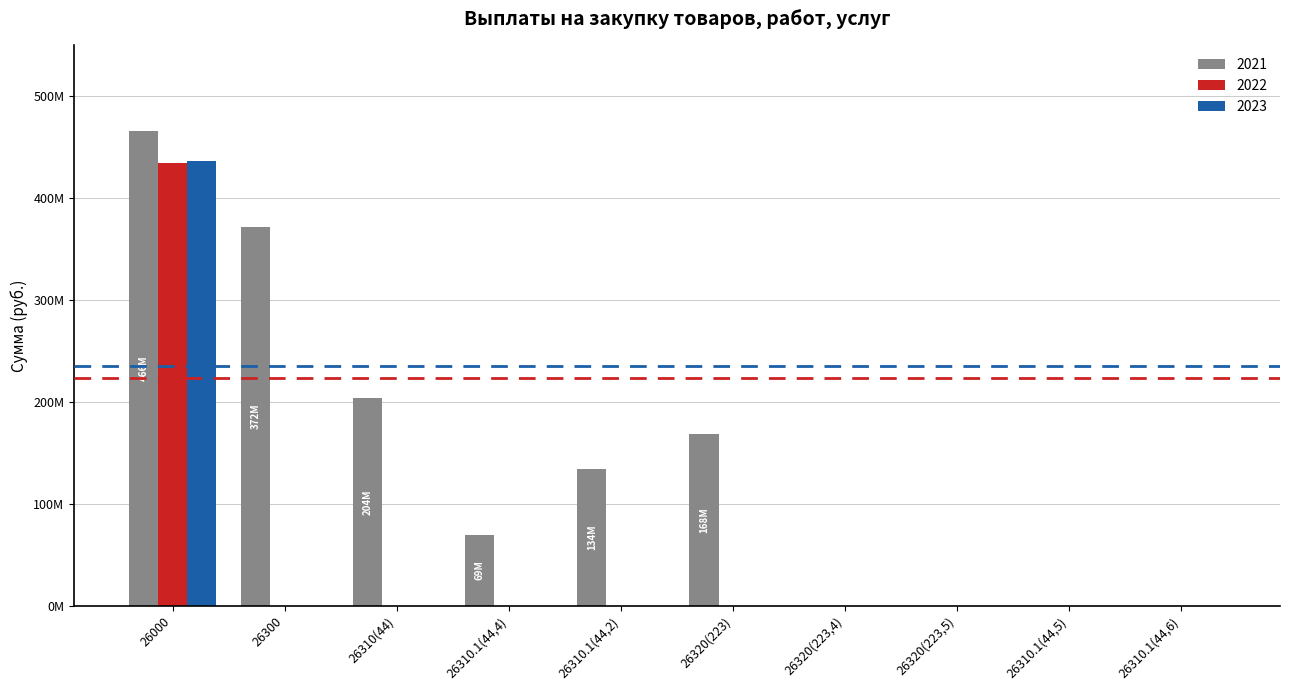

What is the difference between the 2021 values at 26320(223) and 26310.1(44,6)?

168.2